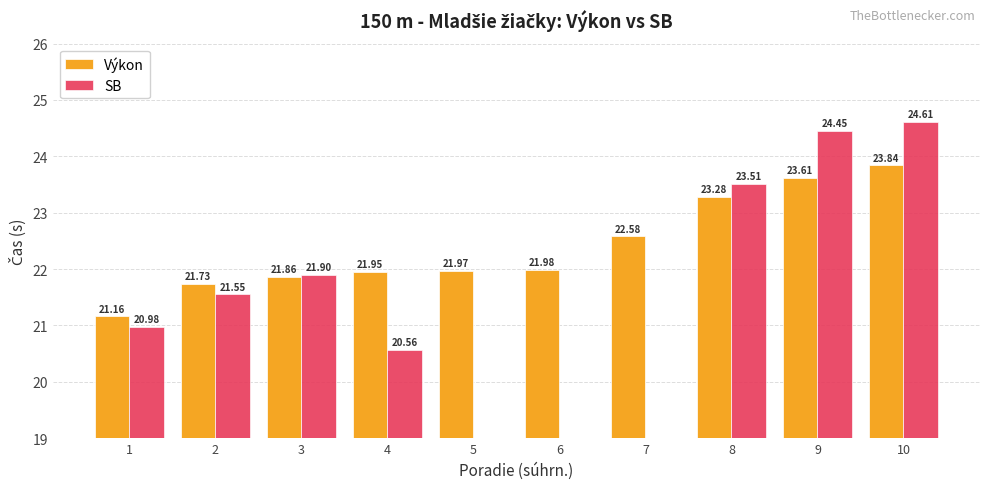

What are all the series names shown in the legend?

Výkon, SB